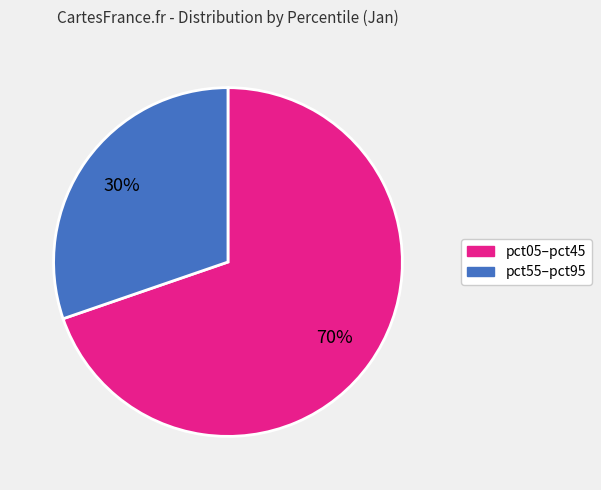

To the nearest percent, what is the average slice percentage?

50%